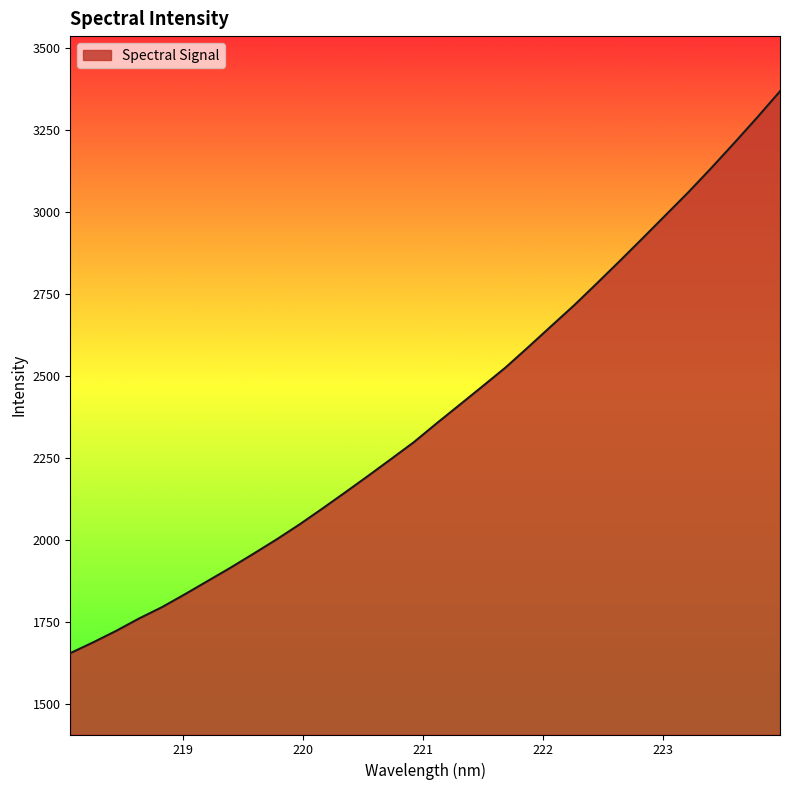

What is the difference between the maximum and minimum values?

1714.3